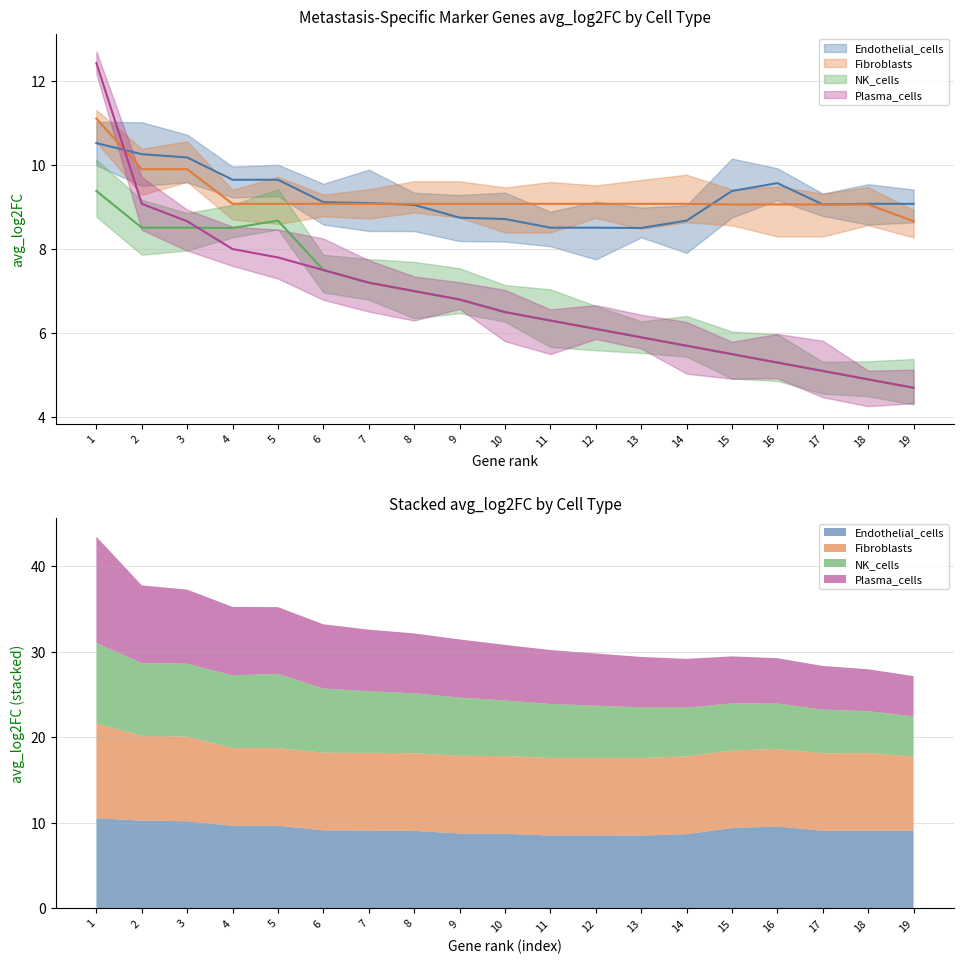

How many data points in Endothelial_cells are less than 9?

6